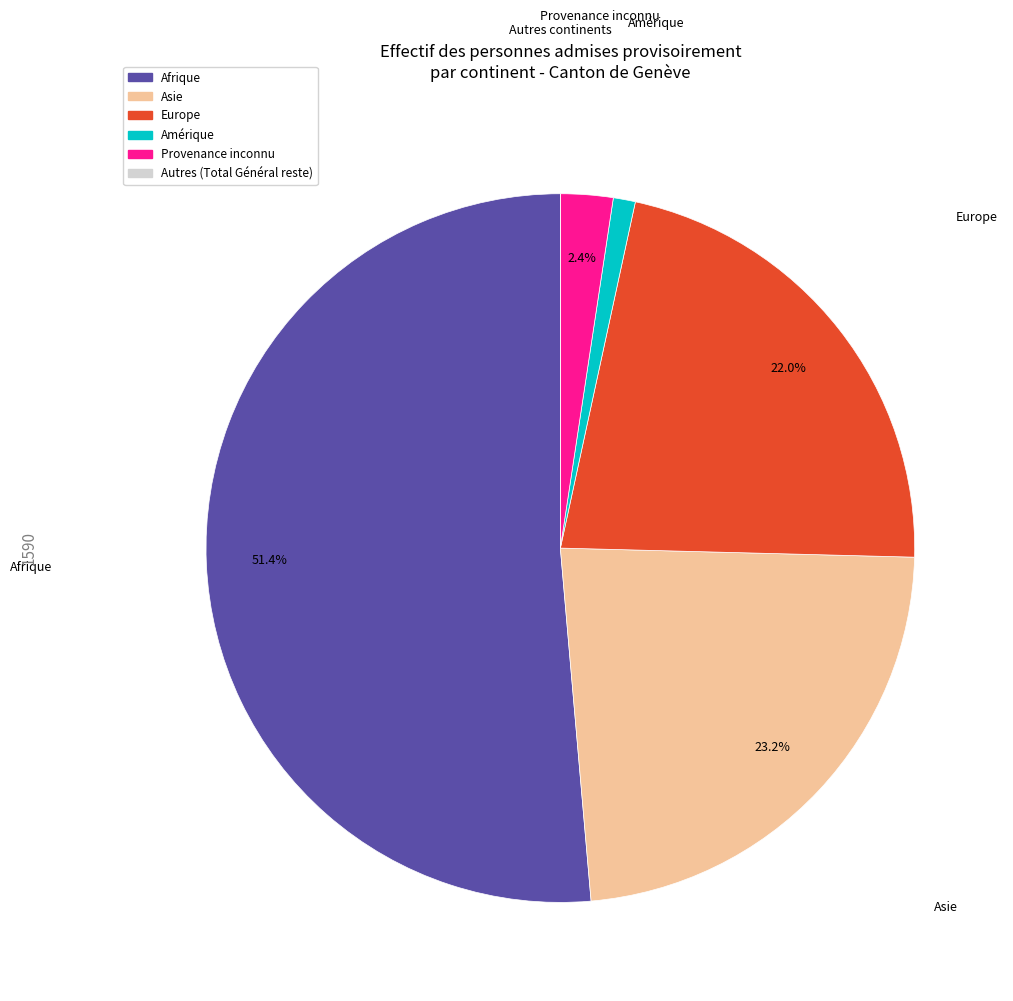

Which slice is the largest?

Afrique